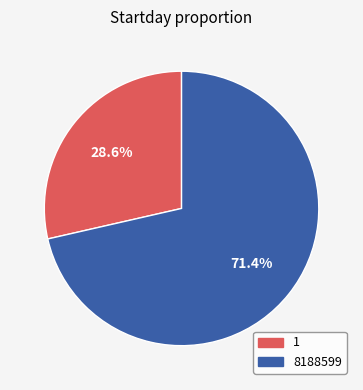

To the nearest percent, what is the difference between the largest and smallest slice percentages?

43%